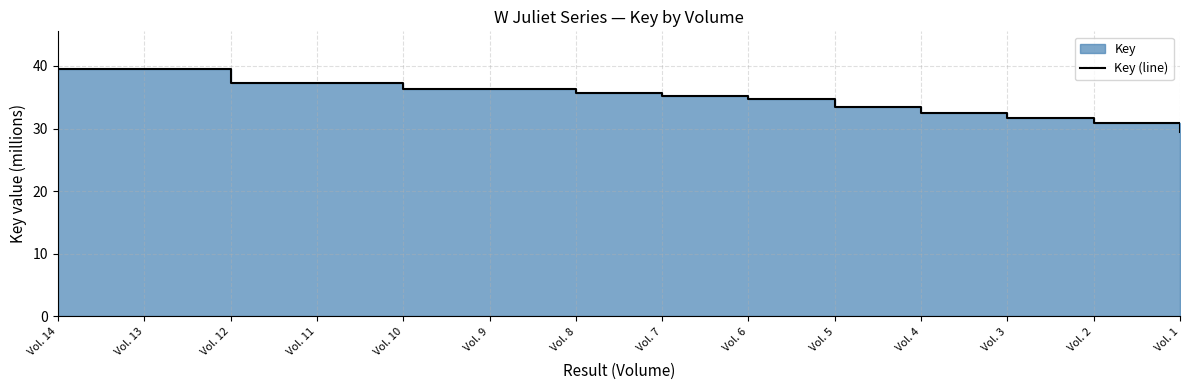

Reading left to right, list all the values displayed in this chart.

39.6	39.5	37.3	37.2	36.3	36.3	35.7	35.2	34.8	33.5	32.5	31.6	30.8	29.5